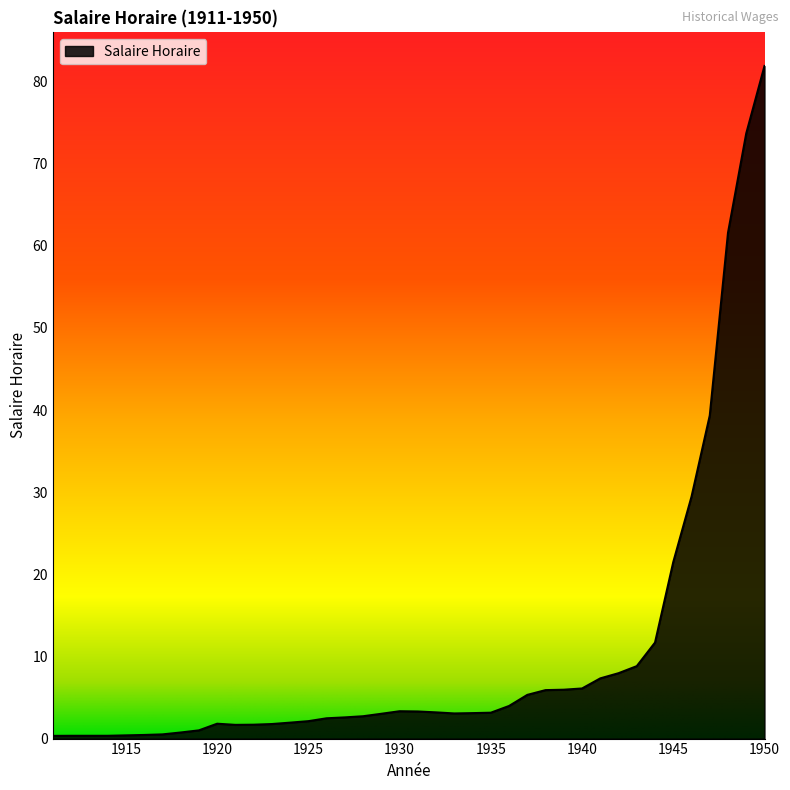

What is the maximum value shown in the chart?

81.9